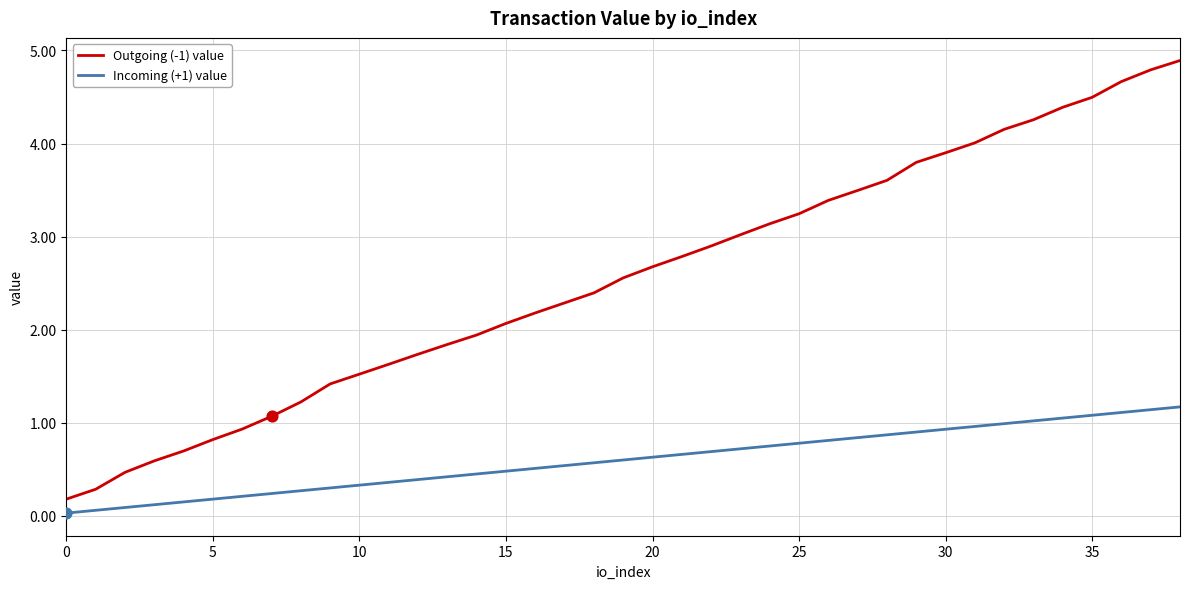

What are all the series names shown in the legend?

Outgoing (-1) value, Incoming (+1) value